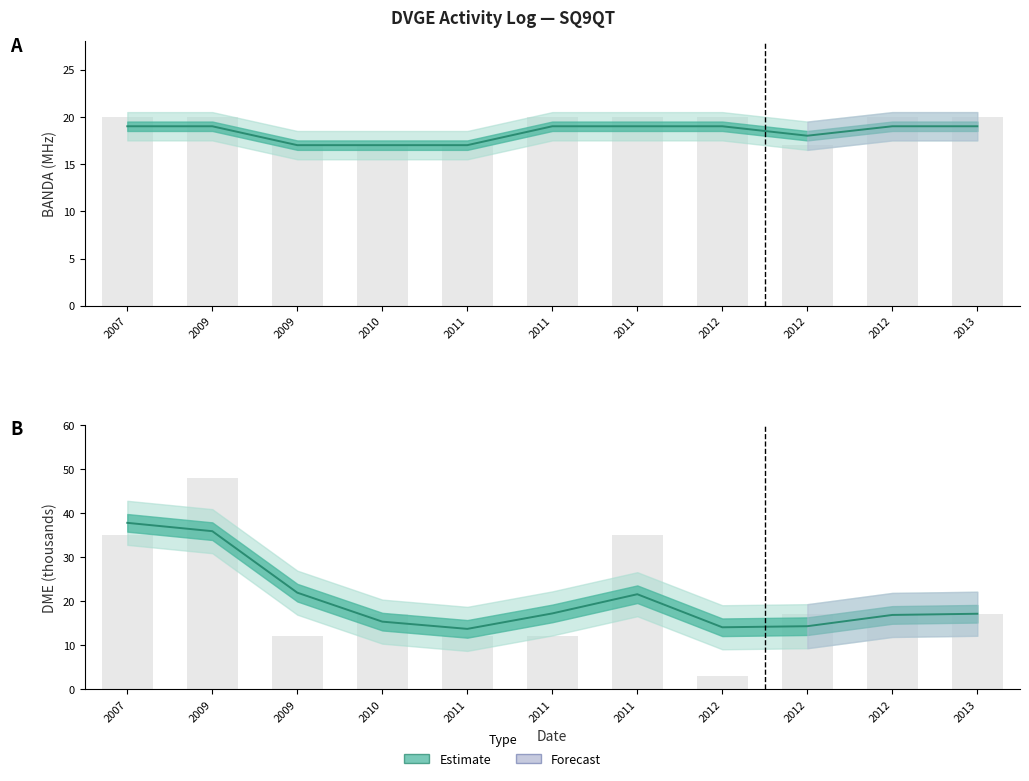

How many categories are shown in the chart?

11